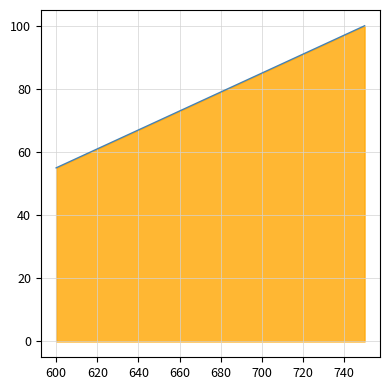

Is it true that the value at 640 is 119?

False